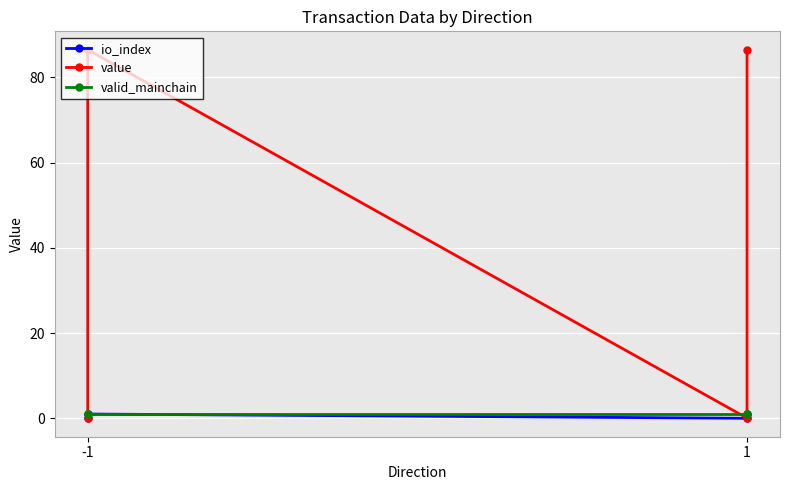

The value of valid_mainchain at -1 is 1.0. True or false?

True